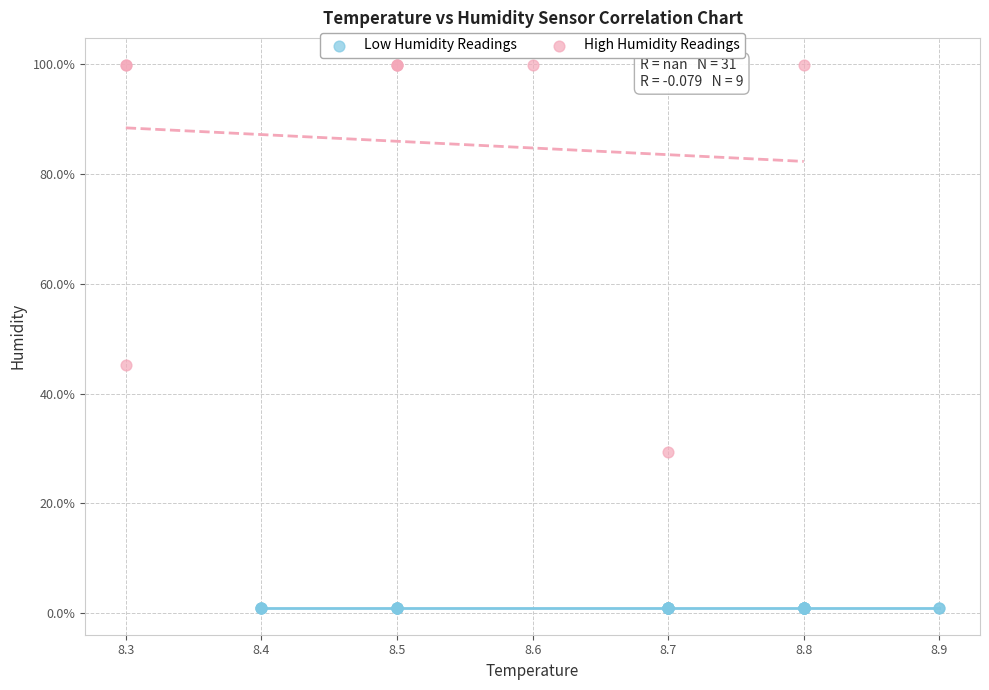

Which series reaches the minimum Y coordinate?

Low Humidity Readings